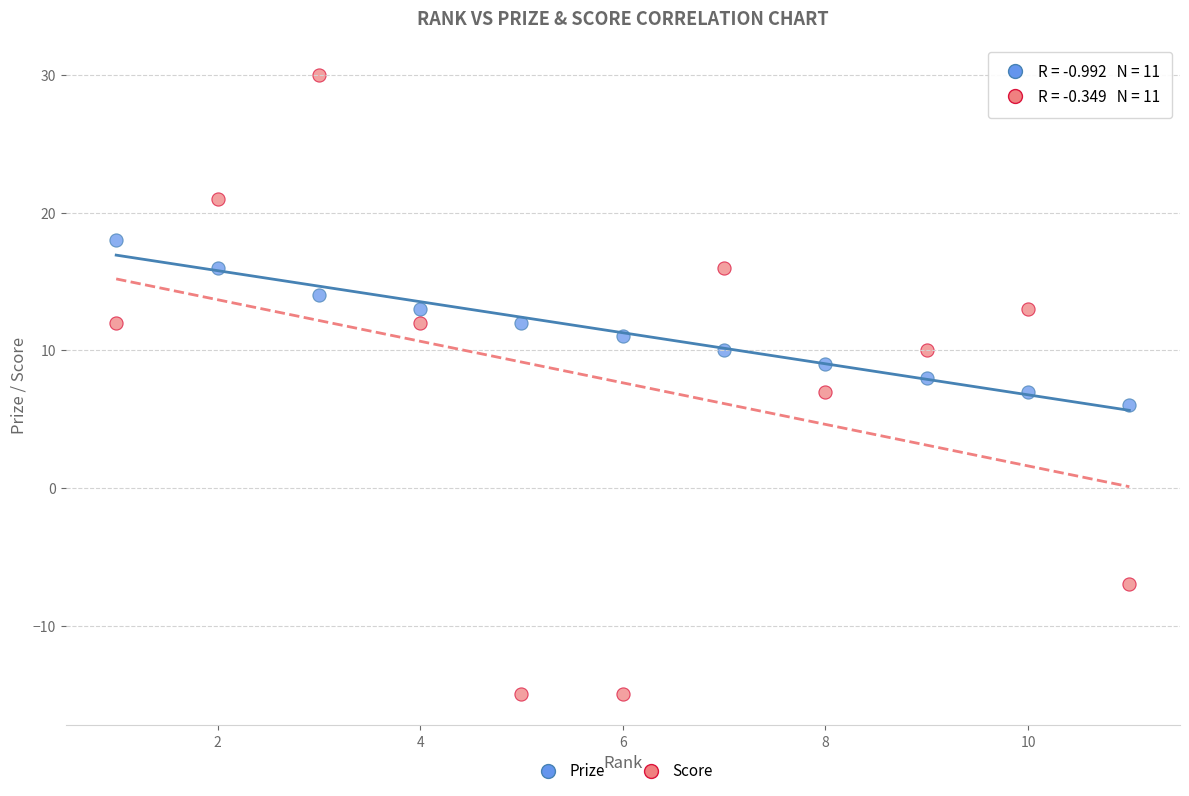

Which series contains the highest Y value?

Score